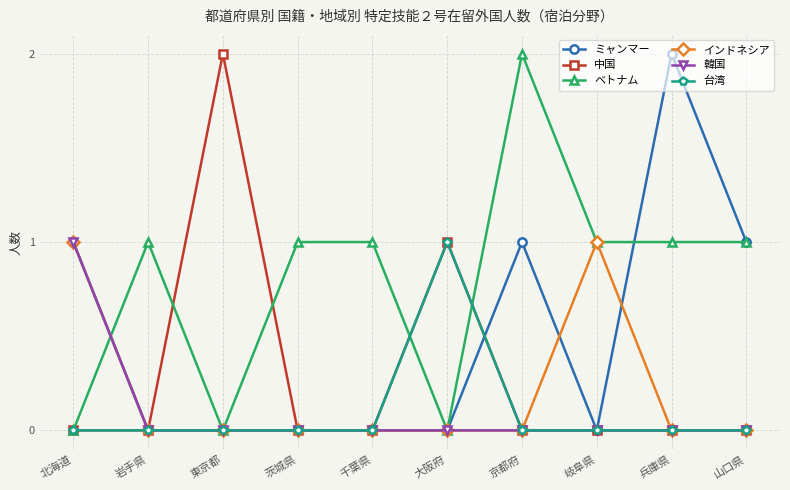

Is this an area chart (filled region under the line)?

No